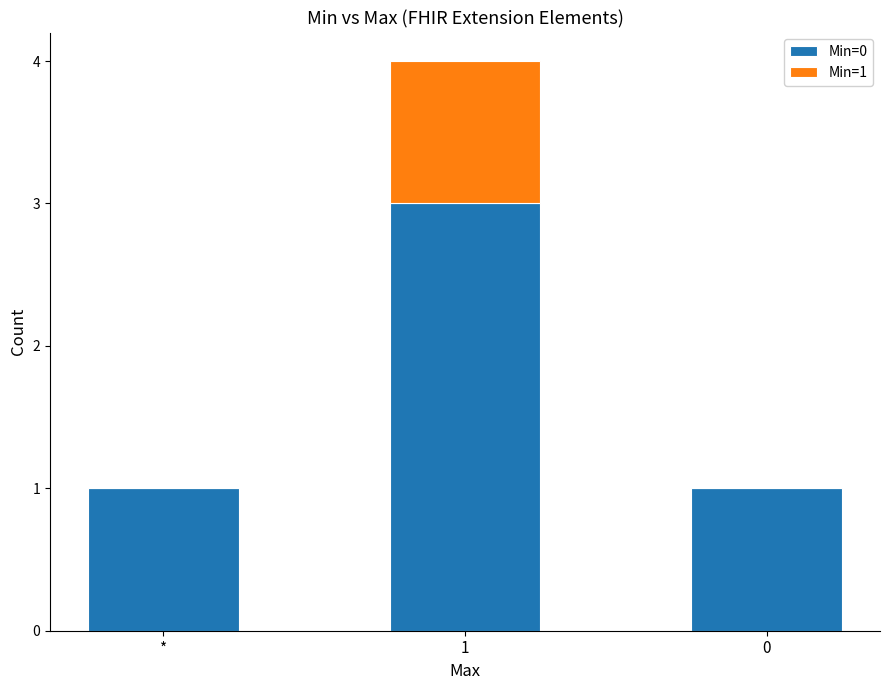

Reading right to left, transcribe the values for Min=0.

0=1	1=3	*=1